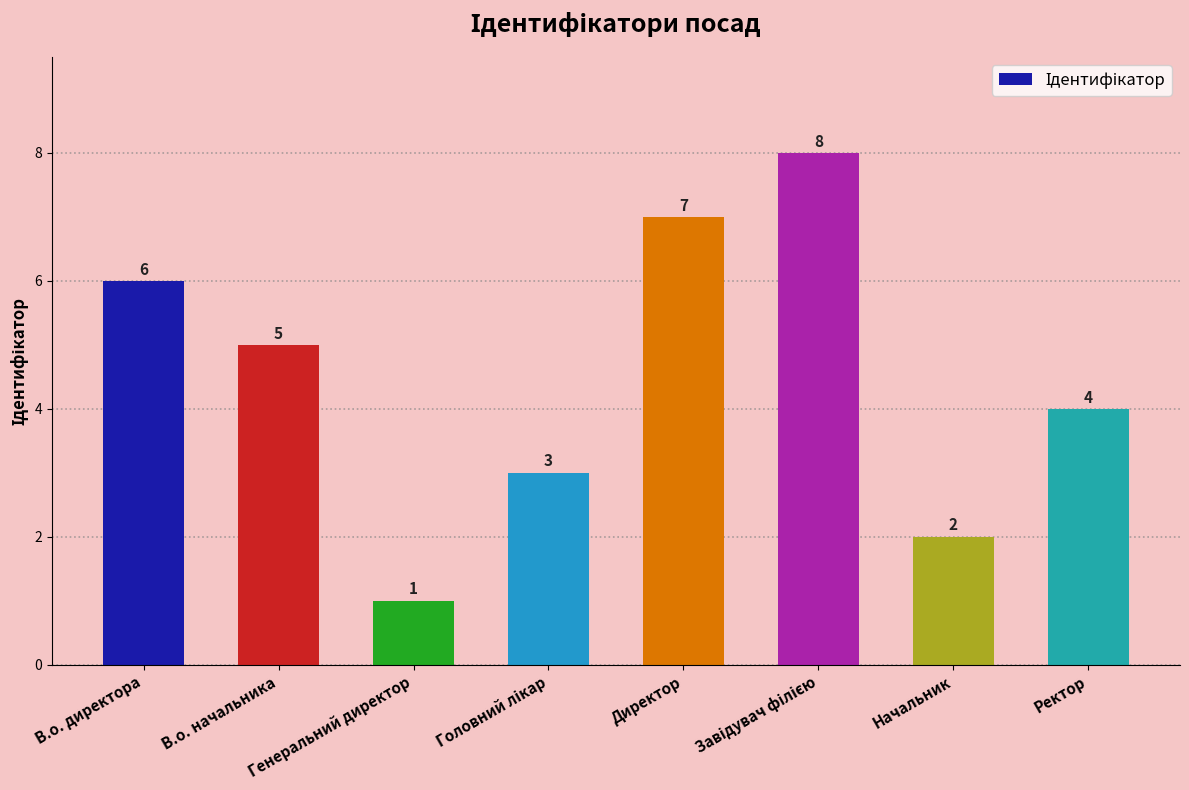

Is it true that the value at Генеральний директор is 1?

True